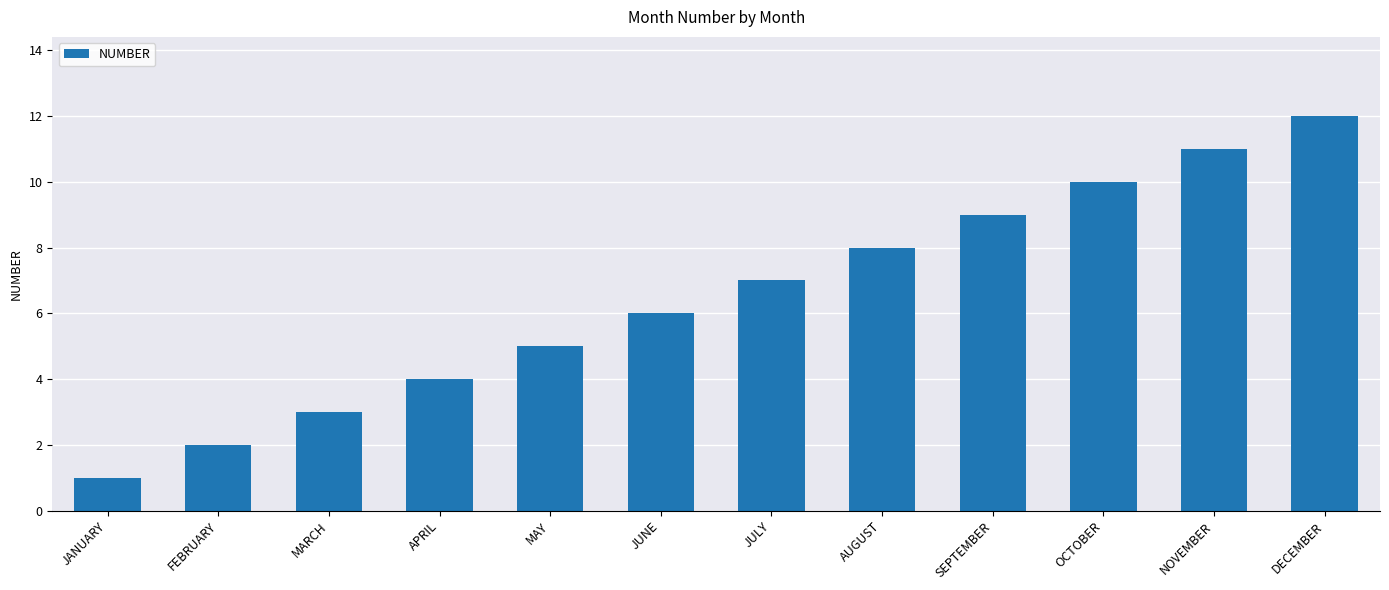

Reading left to right, transcribe all the data shown in this chart.

1	2	3	4	5	6	7	8	9	10	11	12